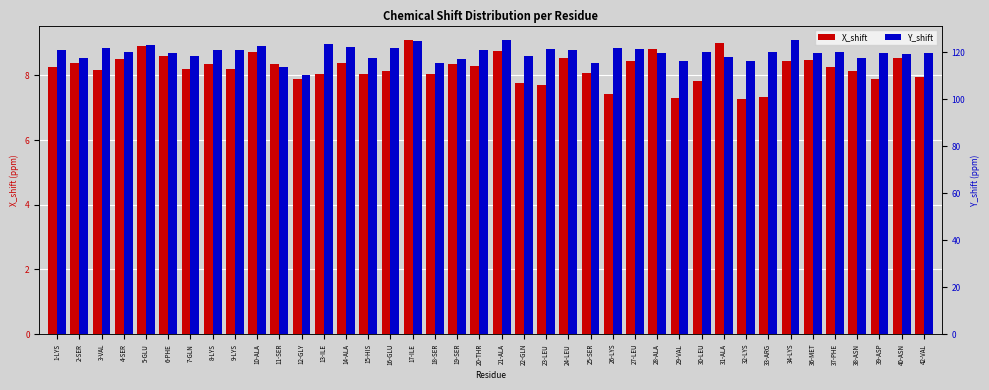

What are all the series names shown in the legend?

X_shift, Y_shift